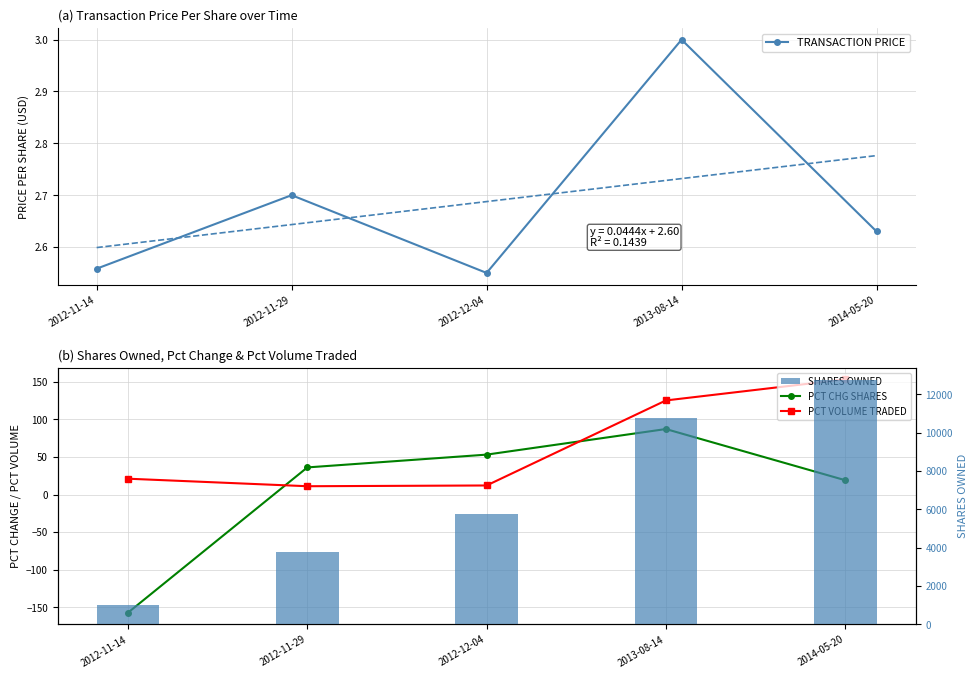

Between 2012-11-14 and 2012-12-04, which series saw the biggest shift?

SHARES OWNED